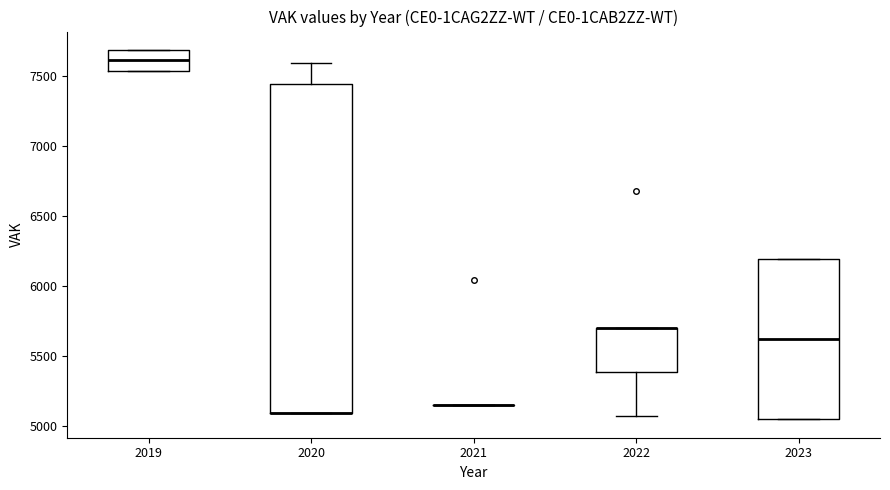

Comparing the boxes themselves (not the whiskers), which one is the tallest?

2020